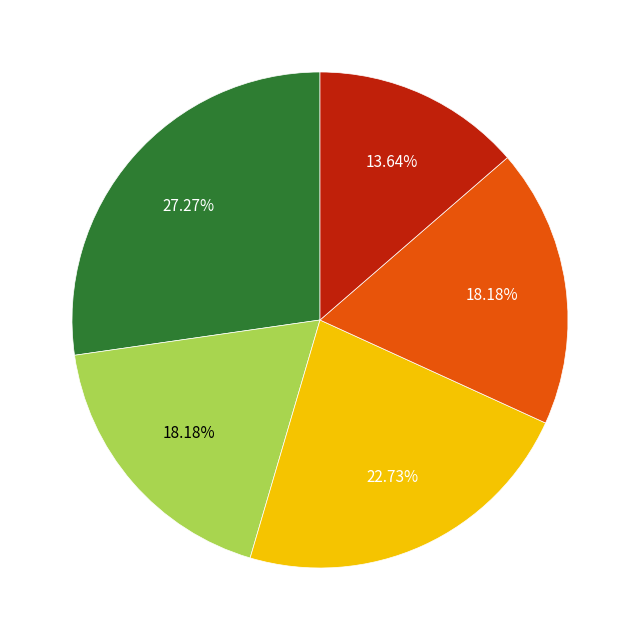

Is there a majority slice in this chart?

No